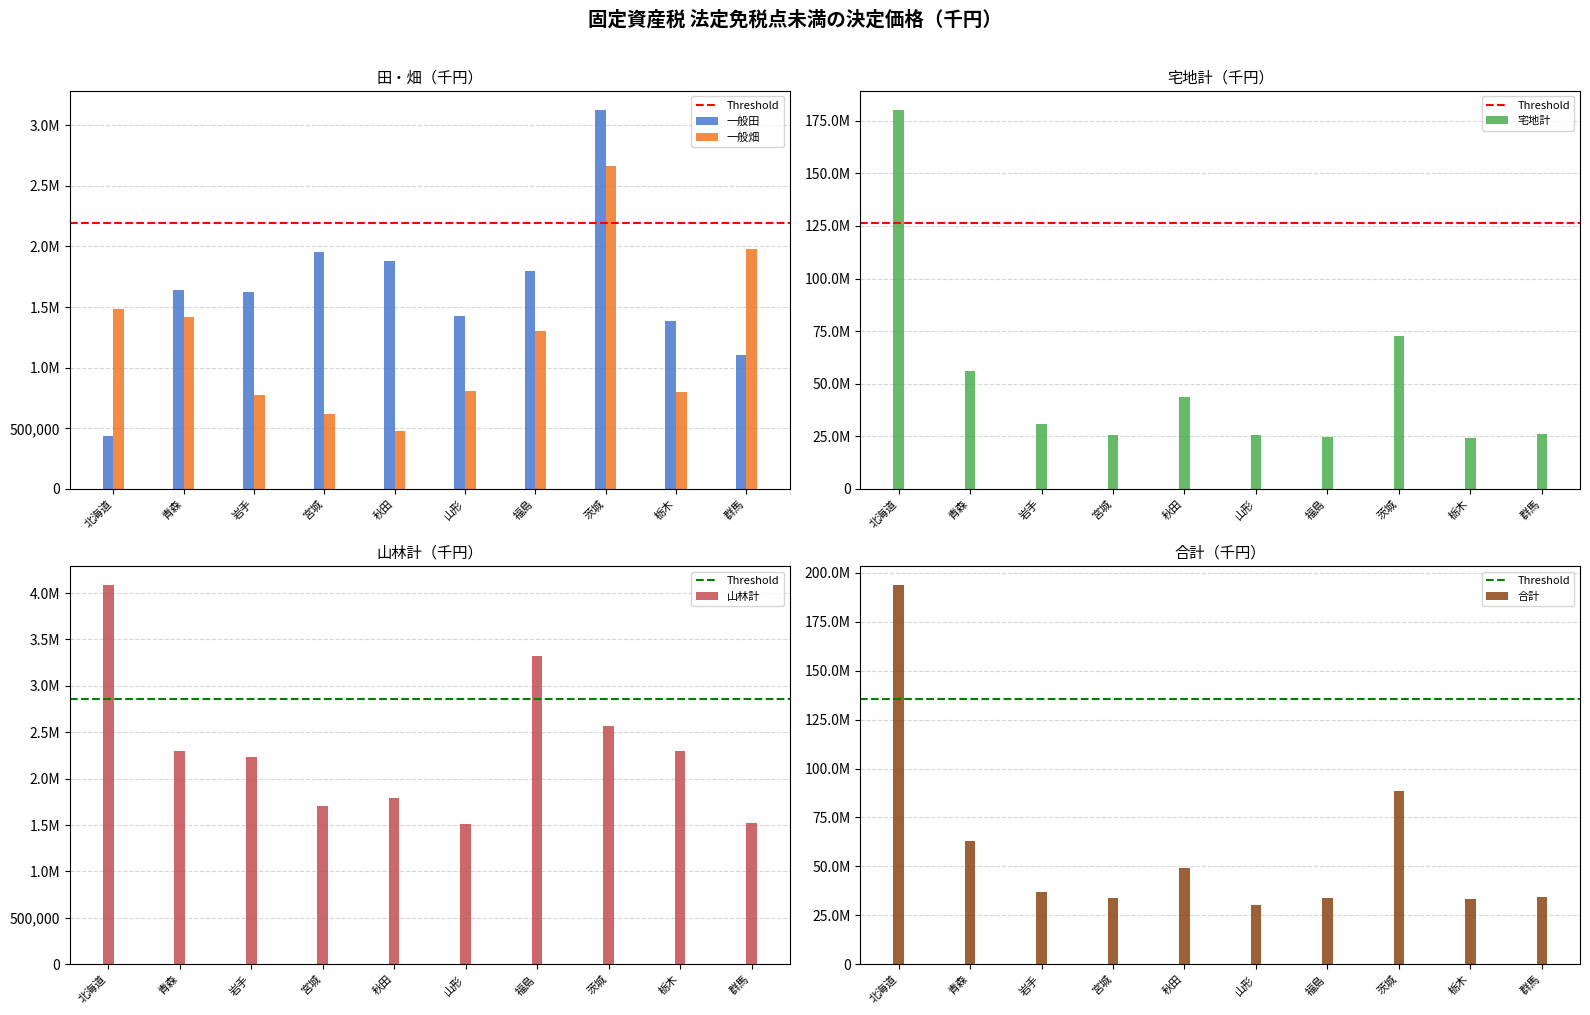

What is the total value across all series at 北海道?

380101984